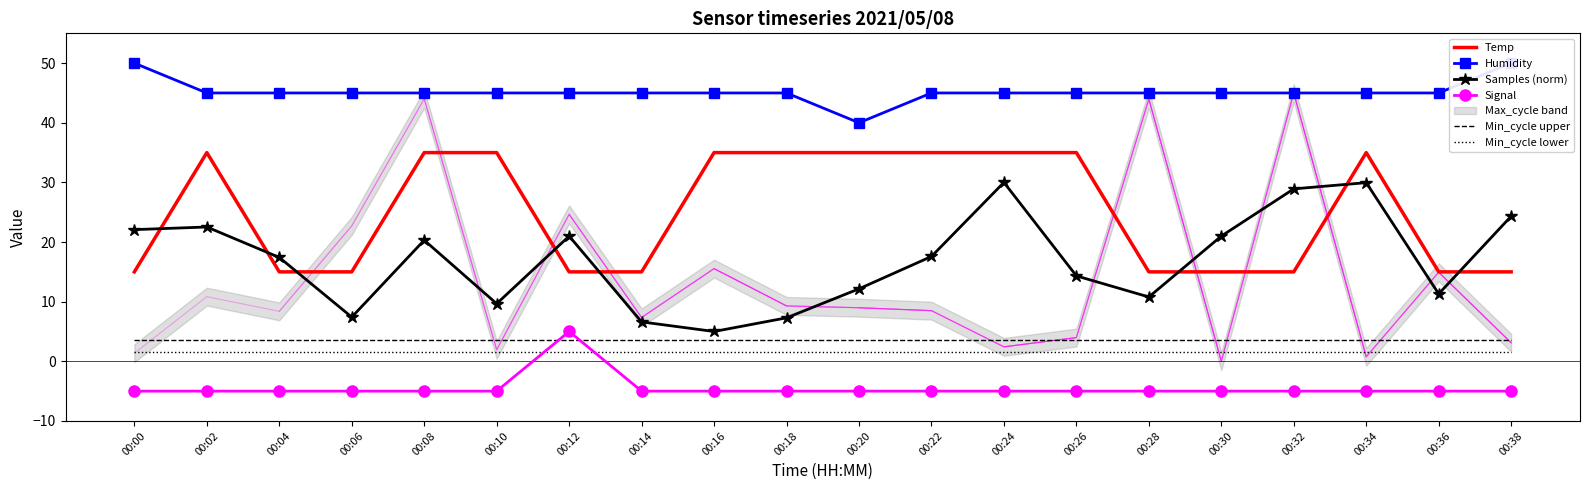

What is the highest value of the Signal series?

5.0